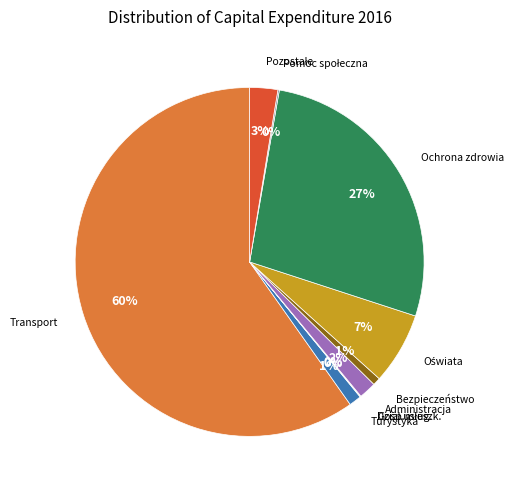

To the nearest percent, what portion does Bezpieczeństwo represent?

1%